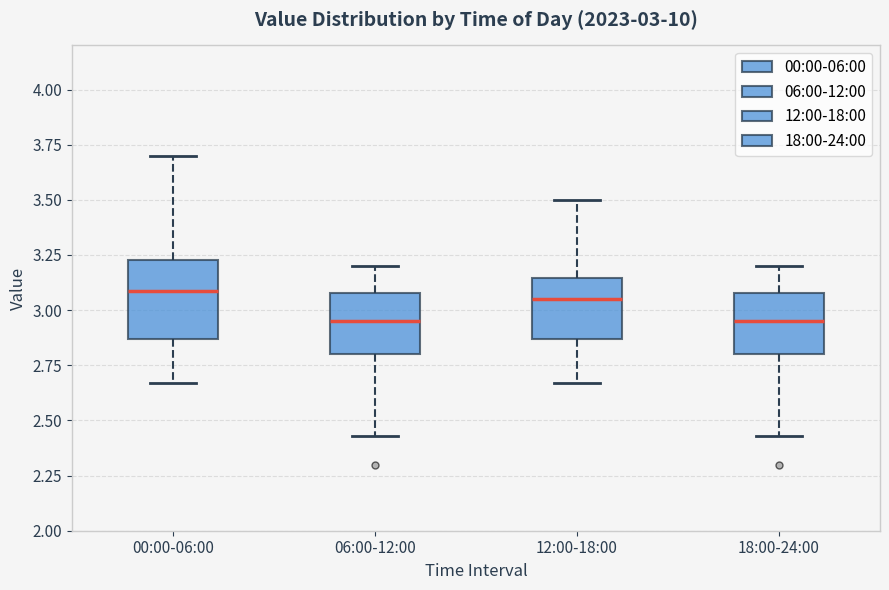

Which box is the tallest, from its lower edge to its upper edge?

00:00-06:00